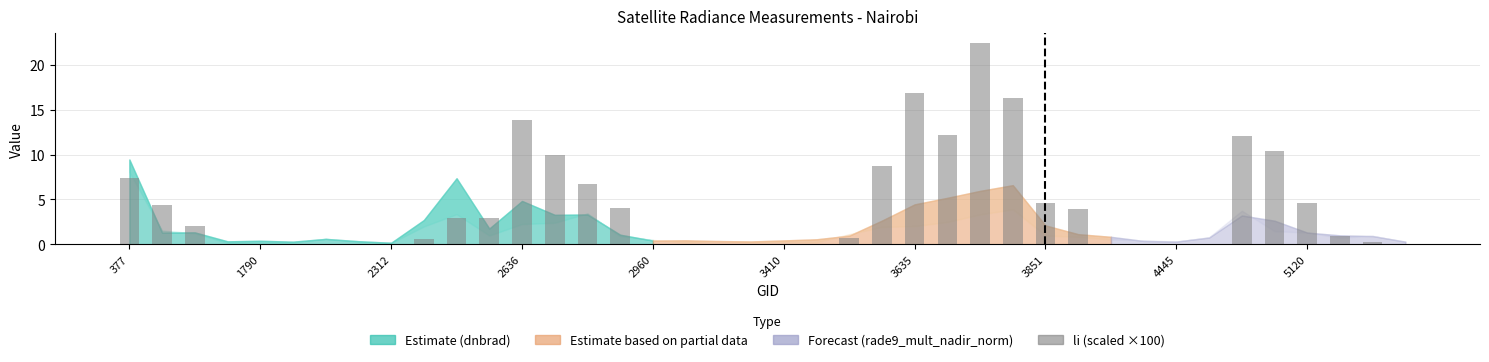

What is the sum of all values?

168.9